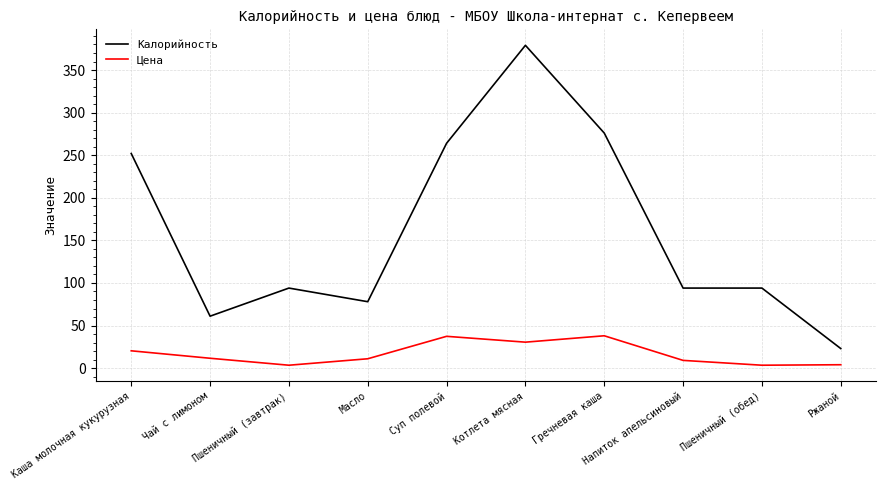

True or false: Калорийность has a value of 252.0 at Каша молочная кукурузная.

True